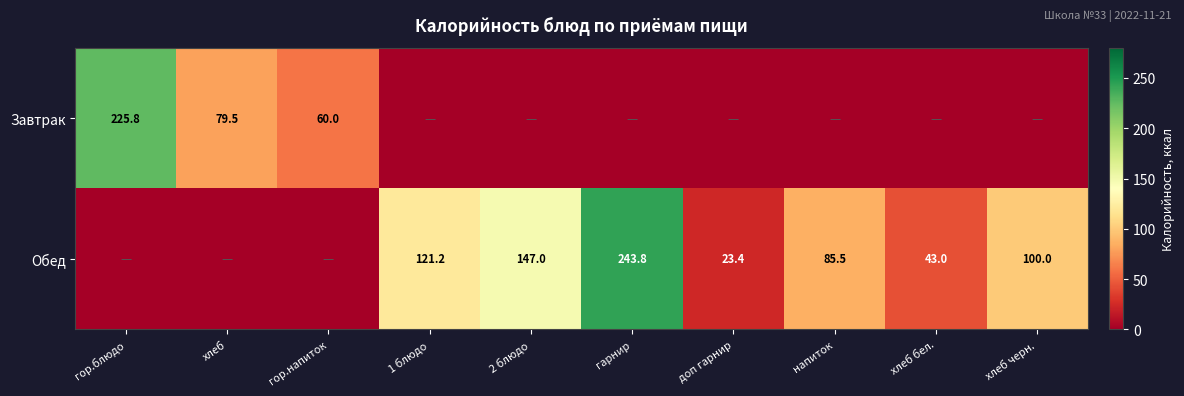

Is the value of Обед at гарнир greater than the value of Завтрак at гор.напиток?

Yes